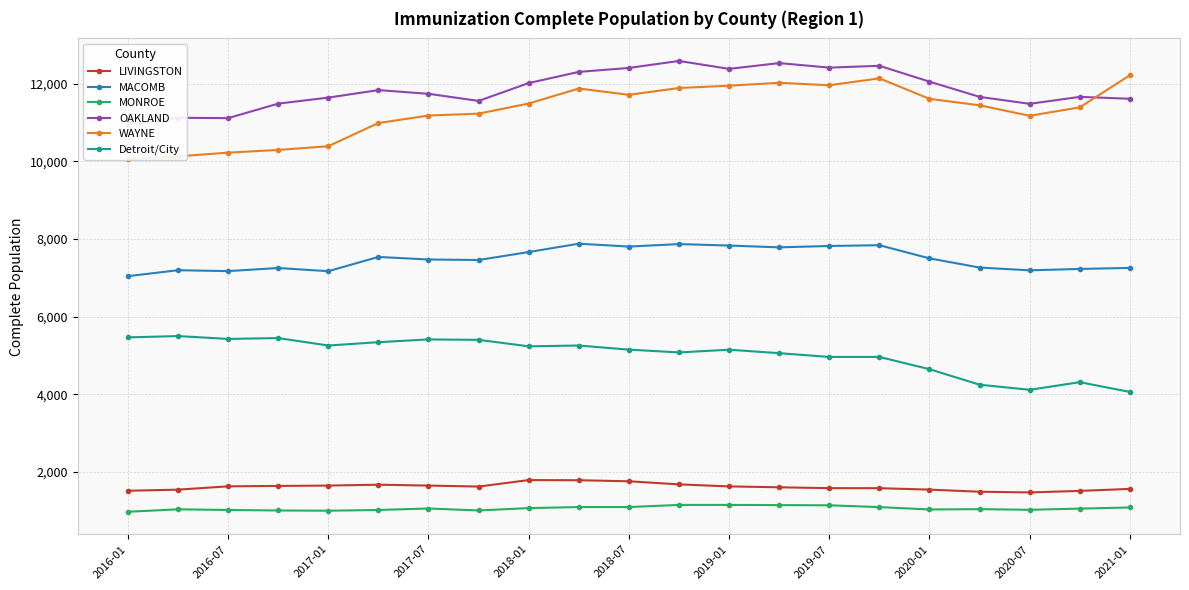

What is the maximum value for MONROE?

1152